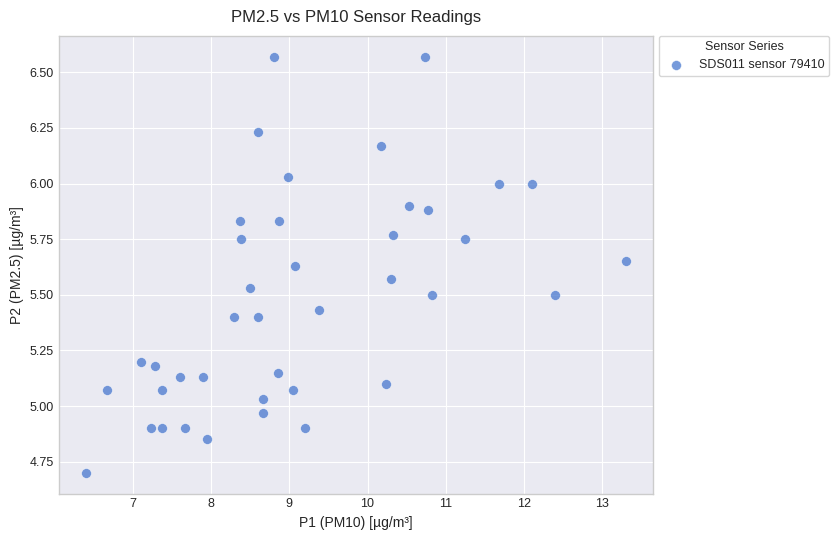

What is the range of Y values (max minus min)?

1.9